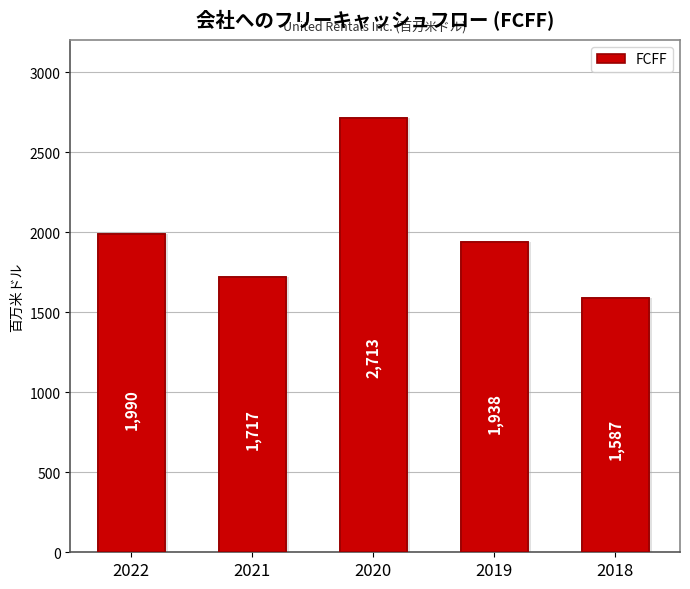

Rank the categories by value from highest to lowest.

2020, 2022, 2019, 2021, 2018